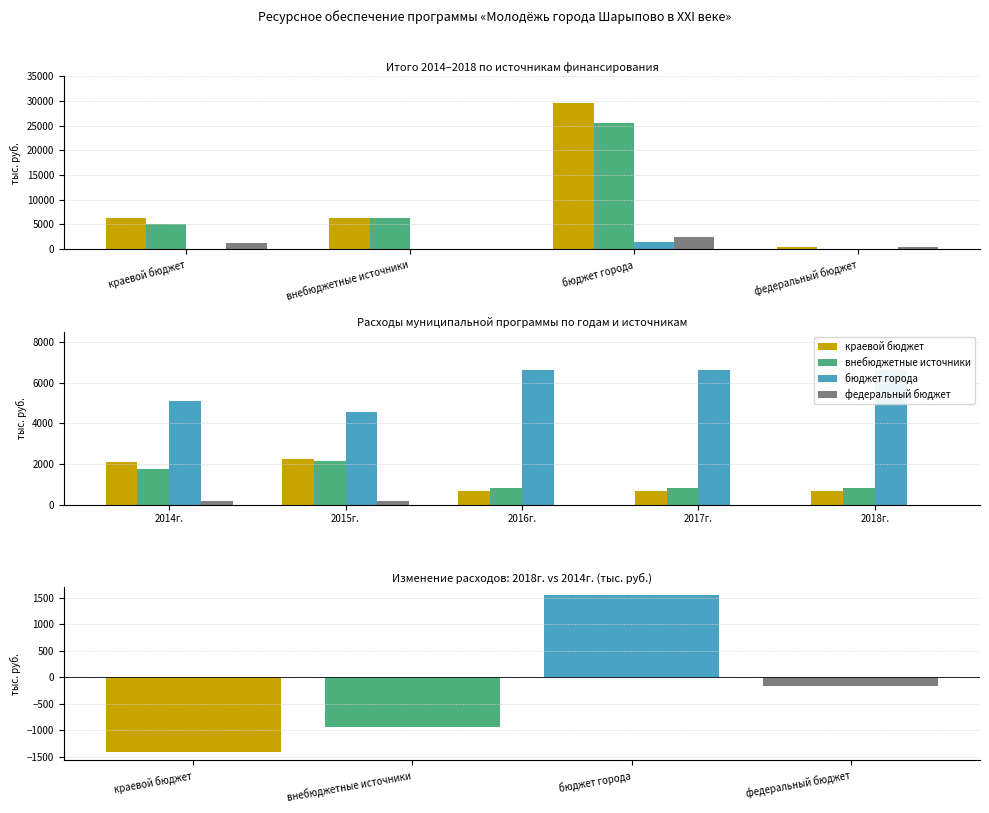

What is the difference between the highest and lowest values at федеральный бюджет?

354.6